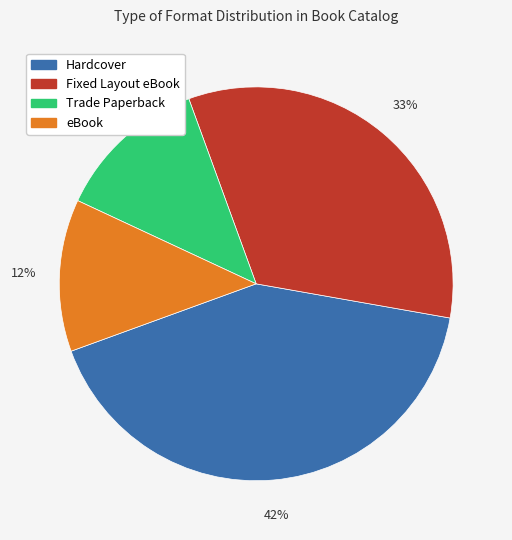

Combined, do eBook and Trade Paperback account for over 50%?

No